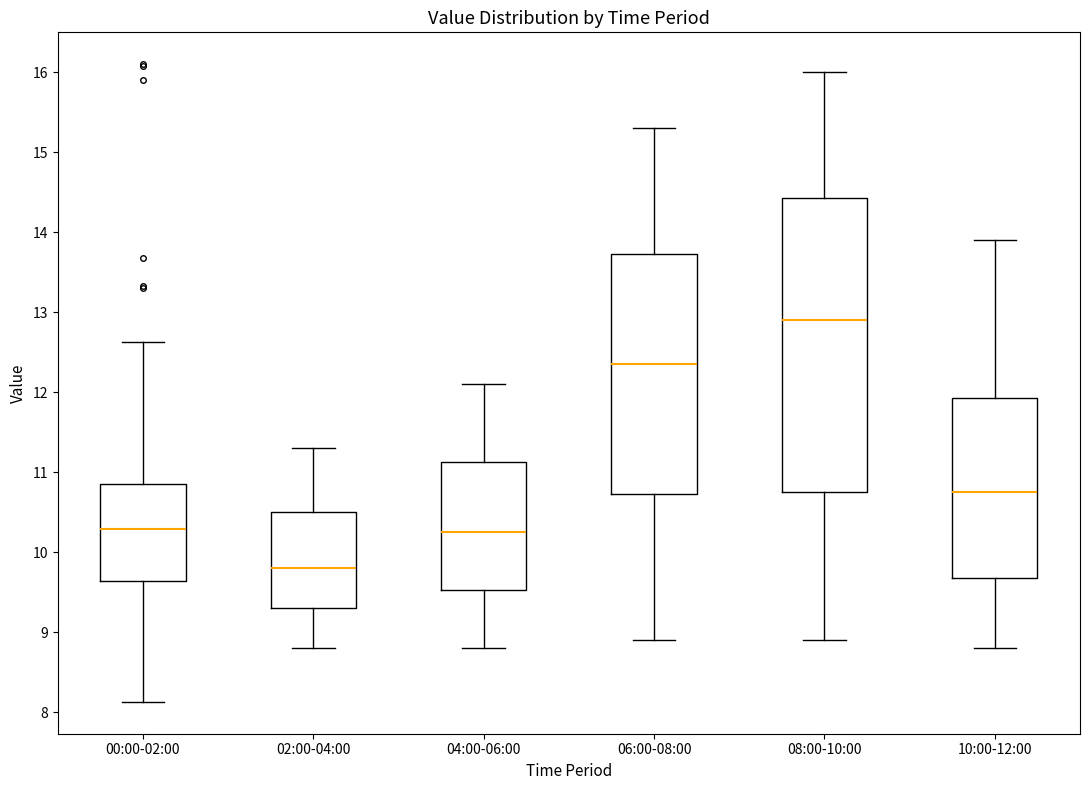

Where is the upper edge of the box for 04:00-06:00 on the y-axis? The values are not printed on the chart, so give them approximately, as read against the axis.

11.1